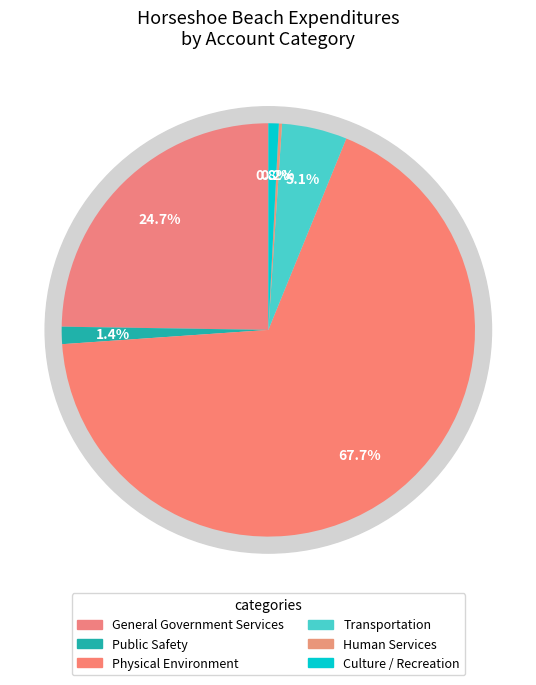

What percentage is the General Government Services slice, to the nearest percent?

25%